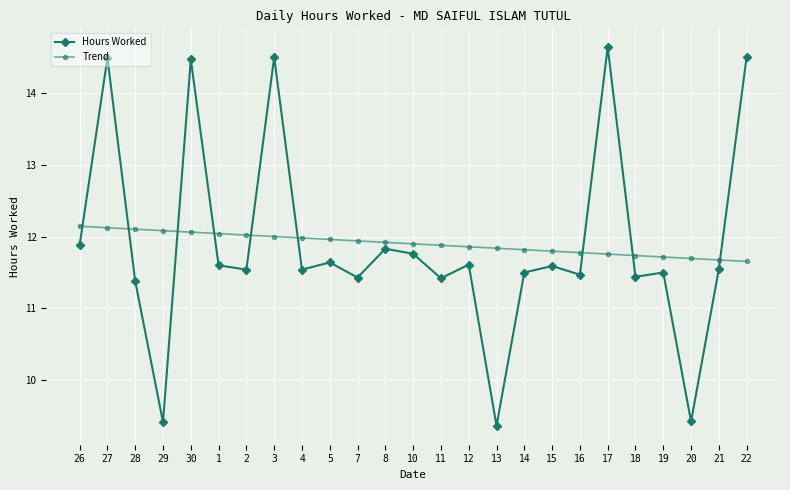

At which category does the chart reach its peak across all series?

17